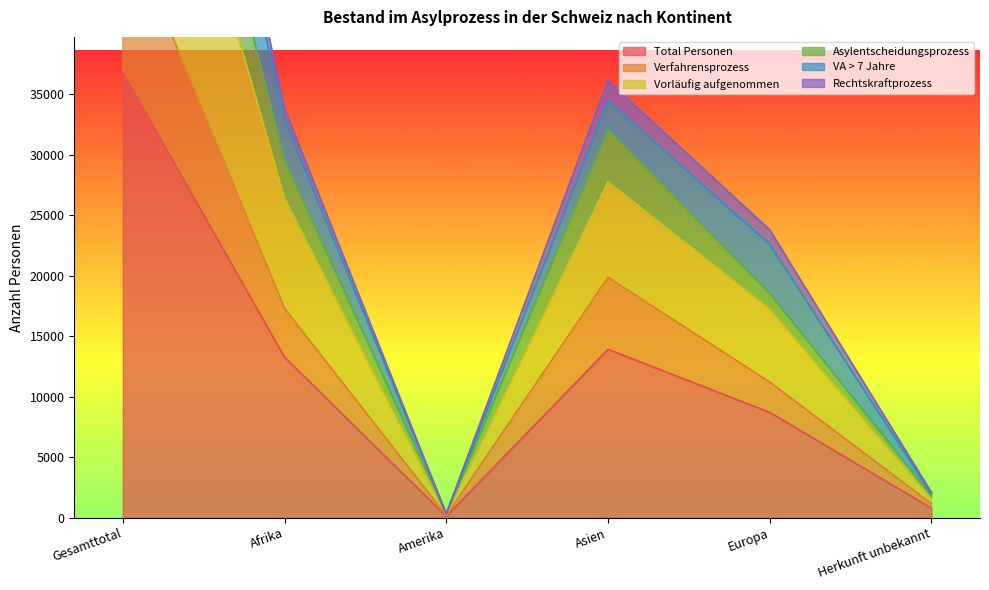

What is the maximum value for Verfahrensprozess?

49703